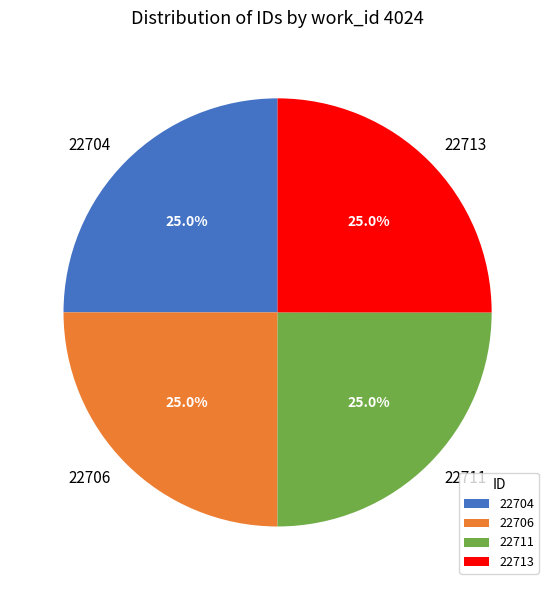

Is there any slice that represents more than half of the pie?

No